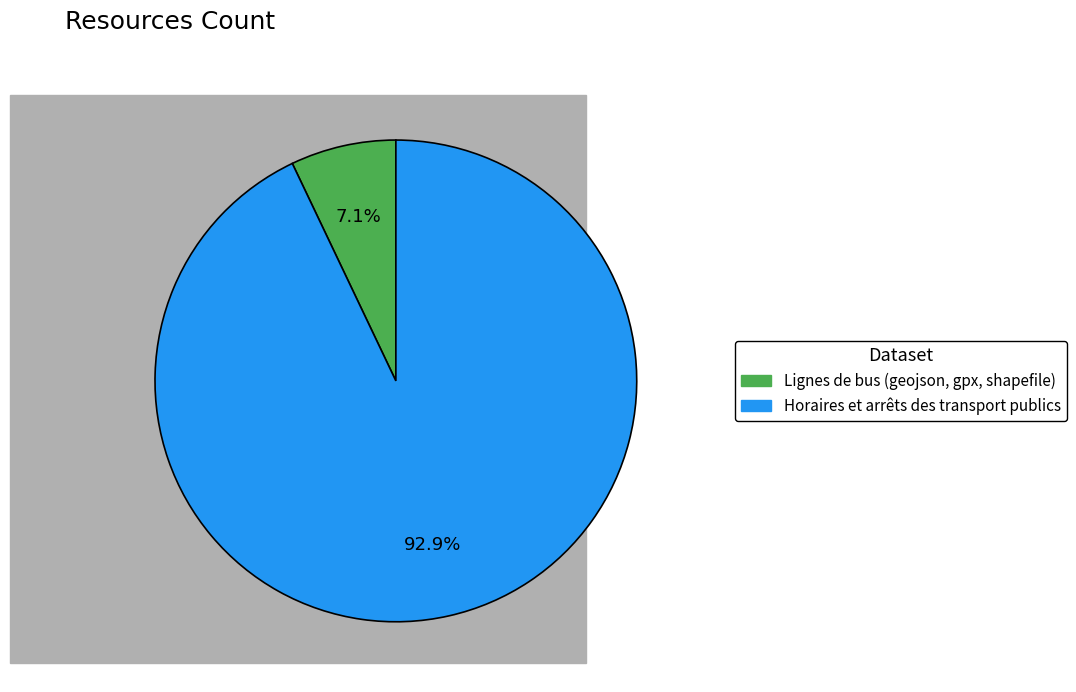

Is there a majority slice in this chart?

Yes